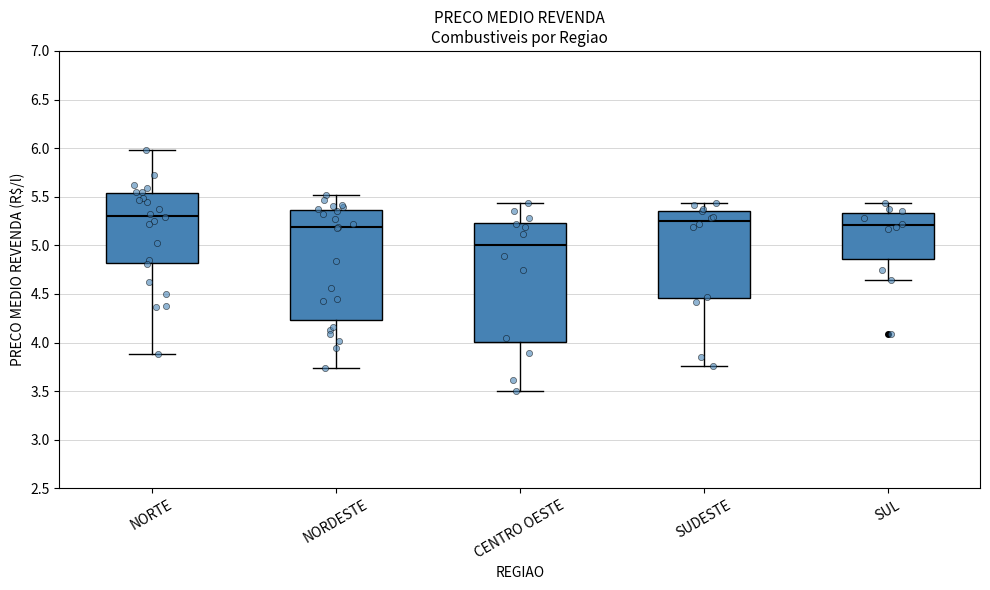

Which box is the tallest, from its lower edge to its upper edge?

CENTRO OESTE